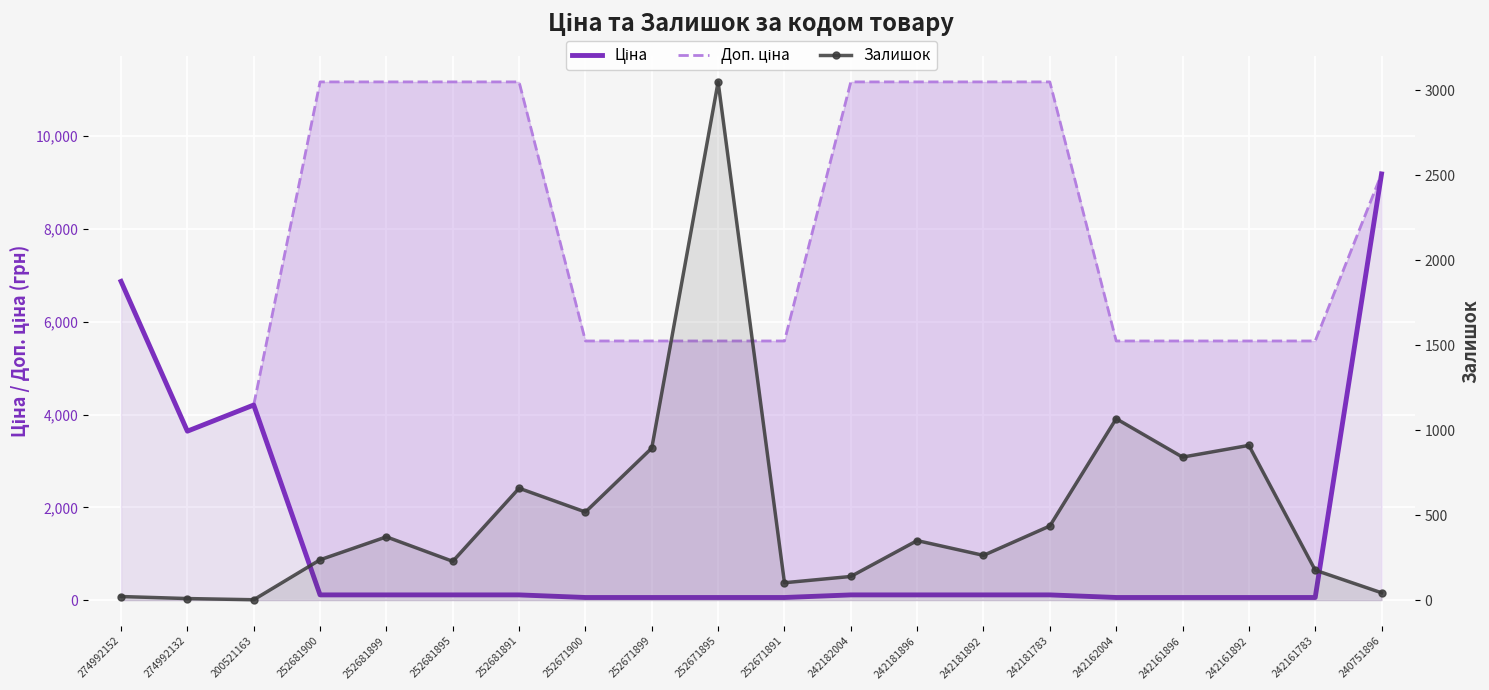

Where is the first local maximum for Залишок?

252681899